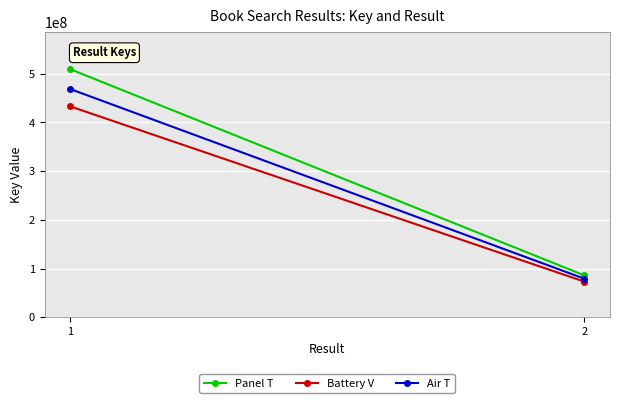

What is the greatest value displayed?

509216417.0